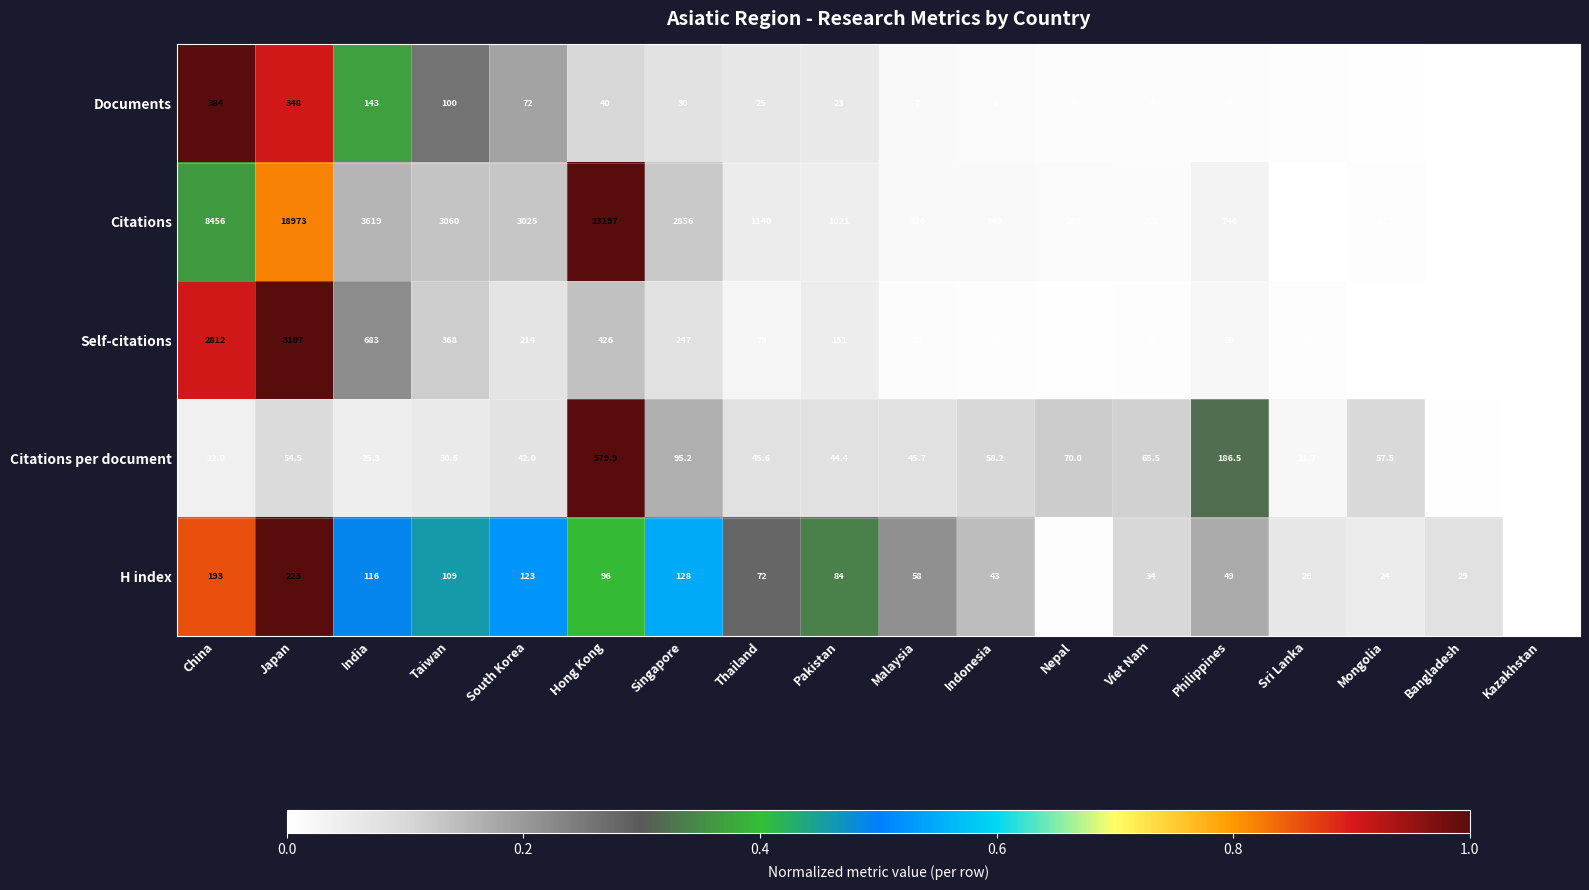

How many categories are shown in the chart?

18